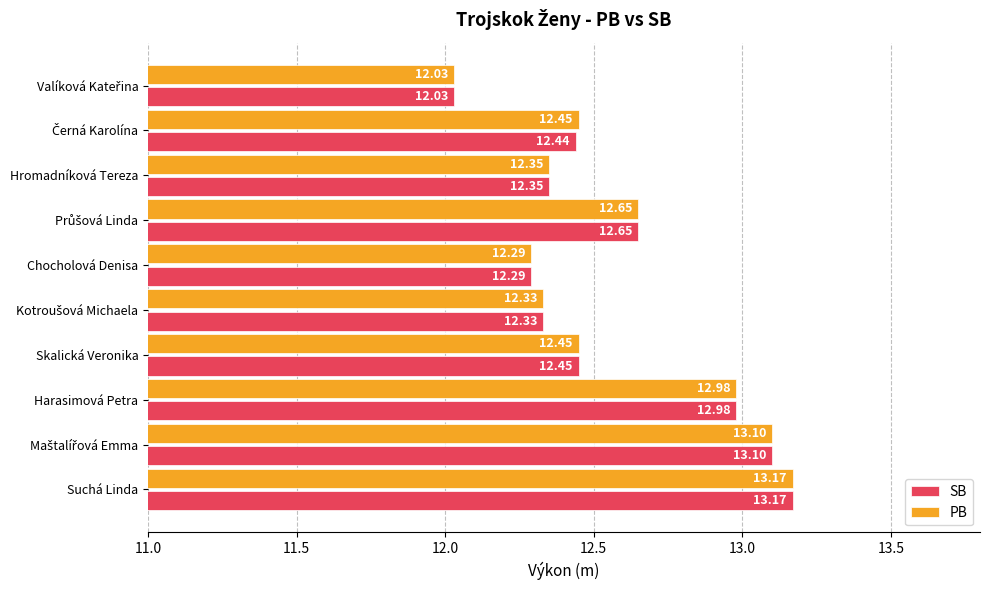

What is the difference between the maximum and minimum values in the PB series?

1.1